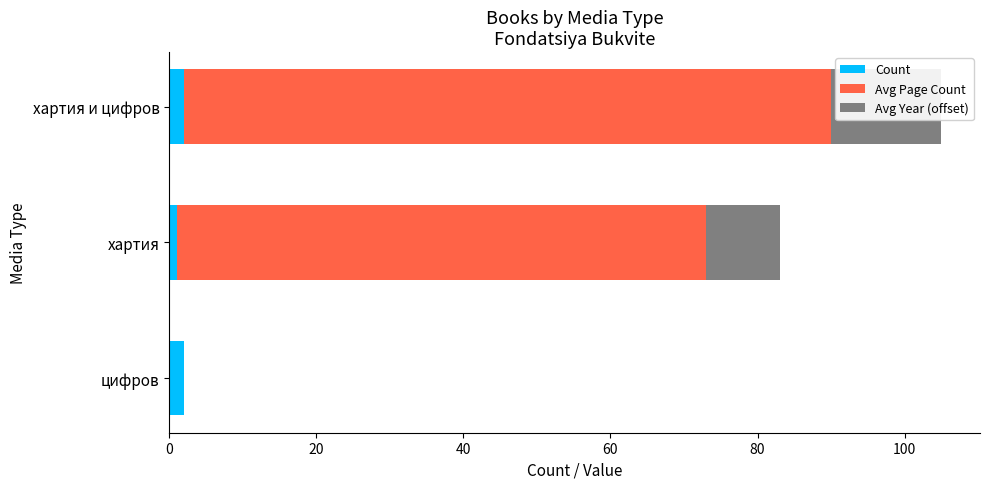

Which series has the largest total across all categories?

Avg Page Count